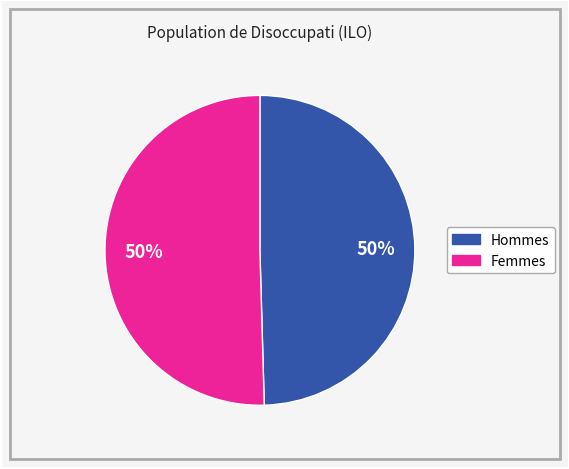

To the nearest percent, what is the average slice percentage?

50%